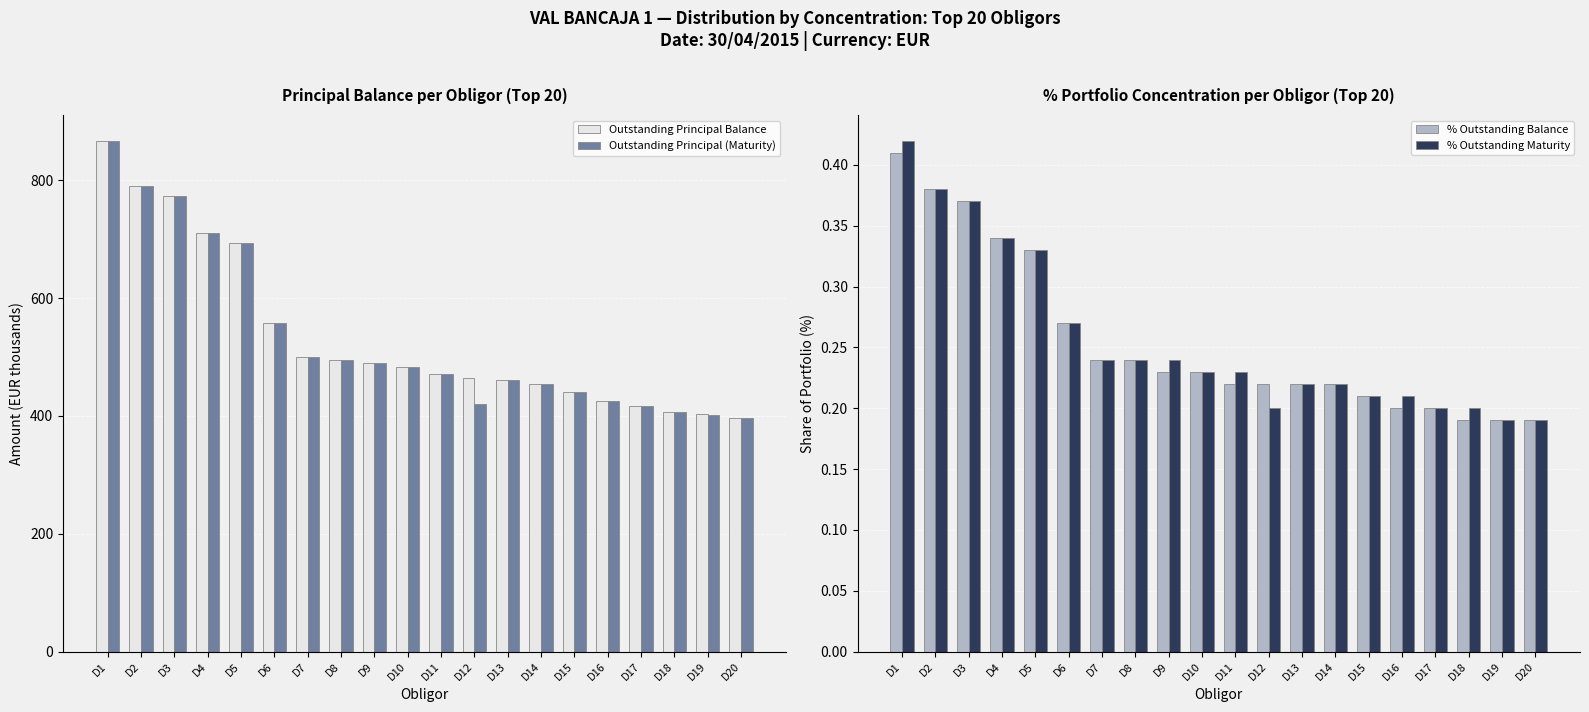

What is the difference between the maximum and minimum values in the % Outstanding Balance series?

0.2